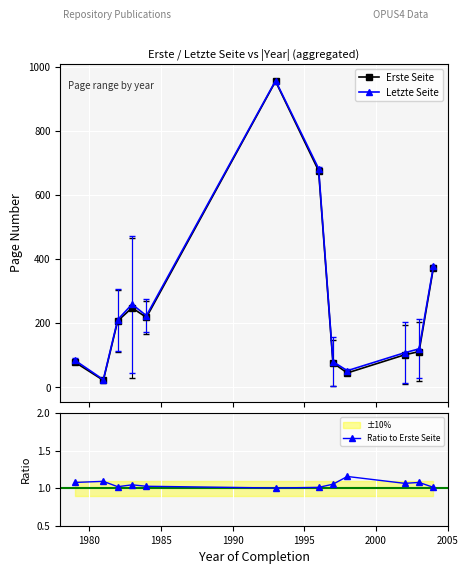

What is the value of the Letzte Seite point at the 10th from the left?

108.0